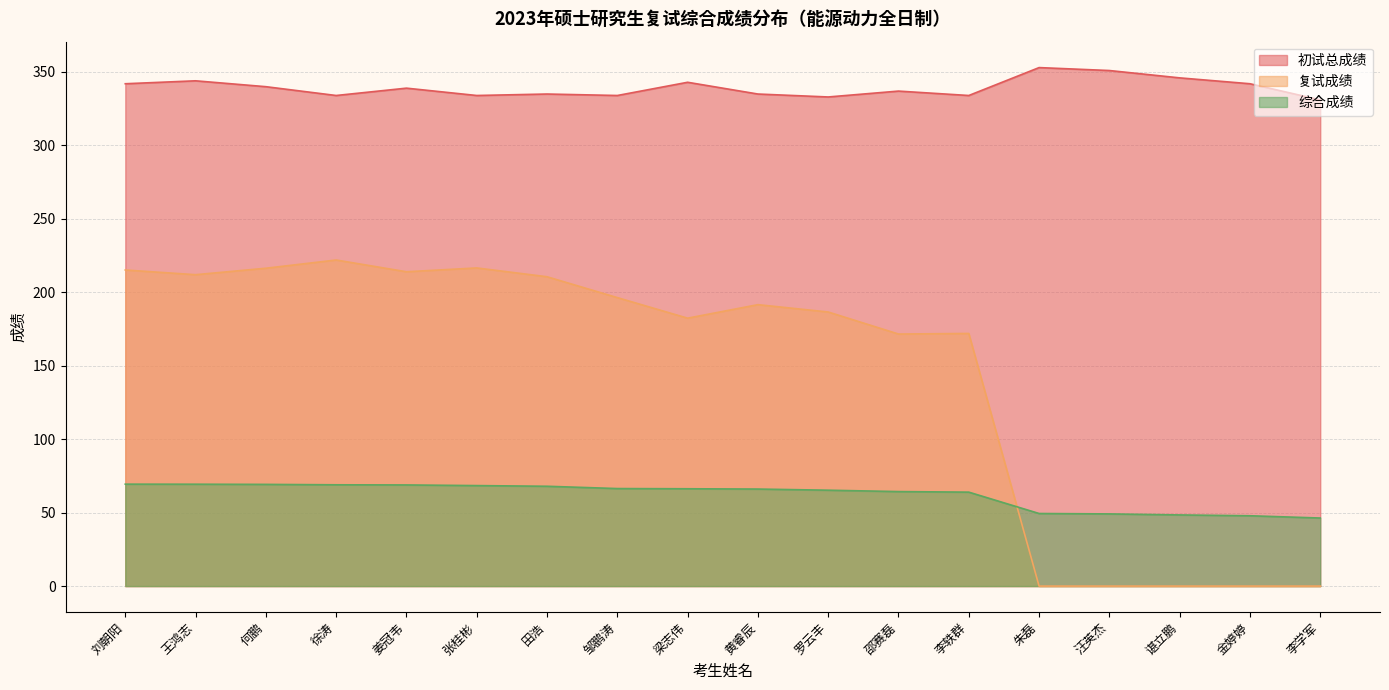

What is the average value of the 初试总成绩 series?

339.3